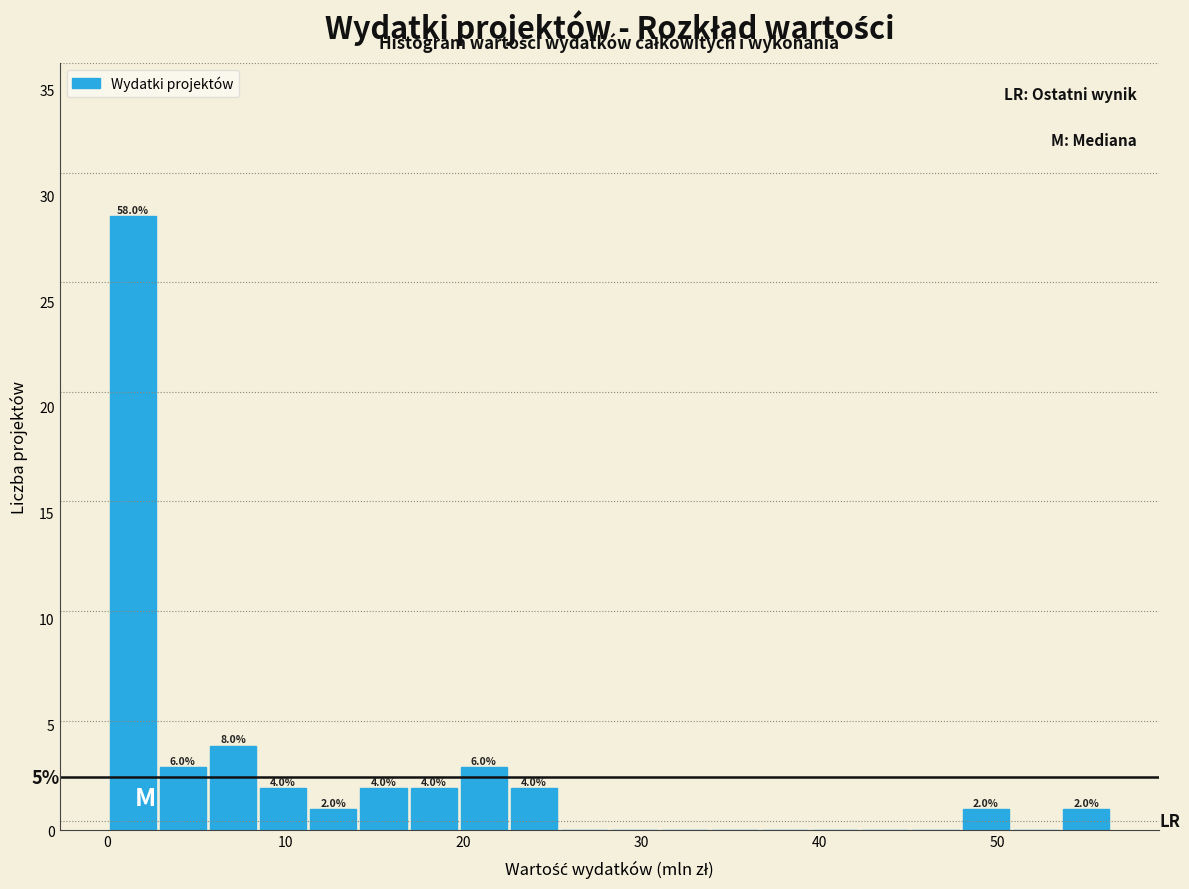

Around what value on the x-axis is the tallest bar? Give the approximate position of its centre, as read against the axis.

1